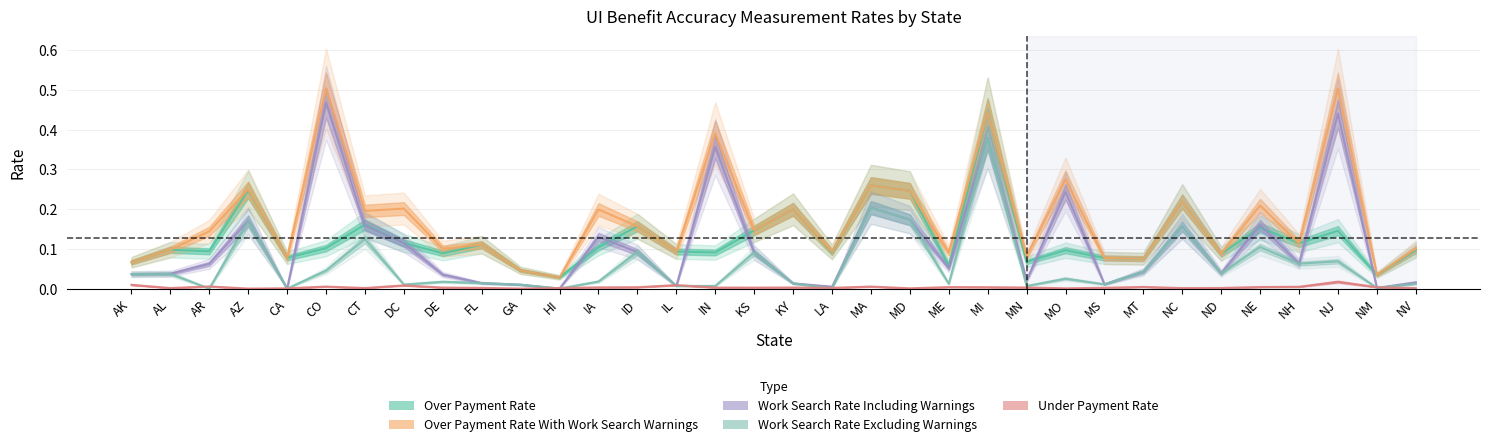

Reading left to right, what are all the values shown in this chart?

Over Payment Rate: 0.1	0.1	0.1	0.2	0.1	0.1	0.2	0.1	0.1	0.1	0.0	0.0	0.1	0.2	0.1	0.1	0.1	0.2	0.1	0.3	0.2	0.1	0.4	0.1	0.1	0.1	0.1	0.2	0.1	0.2	0.1	0.1	0.0	0.1
Over Payment Rate With Work Search Warnings: 0.1	0.1	0.1	0.2	0.1	0.5	0.2	0.2	0.1	0.1	0.0	0.0	0.2	0.2	0.1	0.4	0.1	0.2	0.1	0.3	0.2	0.1	0.4	0.1	0.3	0.1	0.1	0.2	0.1	0.2	0.1	0.5	0.0	0.1
Work Search Rate Including Warnings: 0.0	0.0	0.1	0.2	0.0	0.5	0.2	0.1	0.0	0.0	0.0	0.0	0.1	0.1	0.0	0.4	0.1	0.0	0.0	0.2	0.2	0.1	0.4	0.0	0.2	0.0	0.0	0.2	0.0	0.2	0.1	0.4	0.0	0.0
Work Search Rate Excluding Warnings: 0.0	0.0	0.0	0.2	0.0	0.0	0.1	0.0	0.0	0.0	0.0	0.0	0.0	0.1	0.0	0.0	0.1	0.0	0.0	0.2	0.2	0.0	0.4	0.0	0.0	0.0	0.0	0.2	0.0	0.1	0.1	0.1	0.0	0.0
Under Payment Rate: 0.0	0.0	0.0	0.0	0.0	0.0	0.0	0.0	0.0	0.0	0.0	0.0	0.0	0.0	0.0	0.0	0.0	0.0	0.0	0.0	0.0	0.0	0.0	0.0	0.0	0.0	0.0	0.0	0.0	0.0	0.0	0.0	0.0	0.0